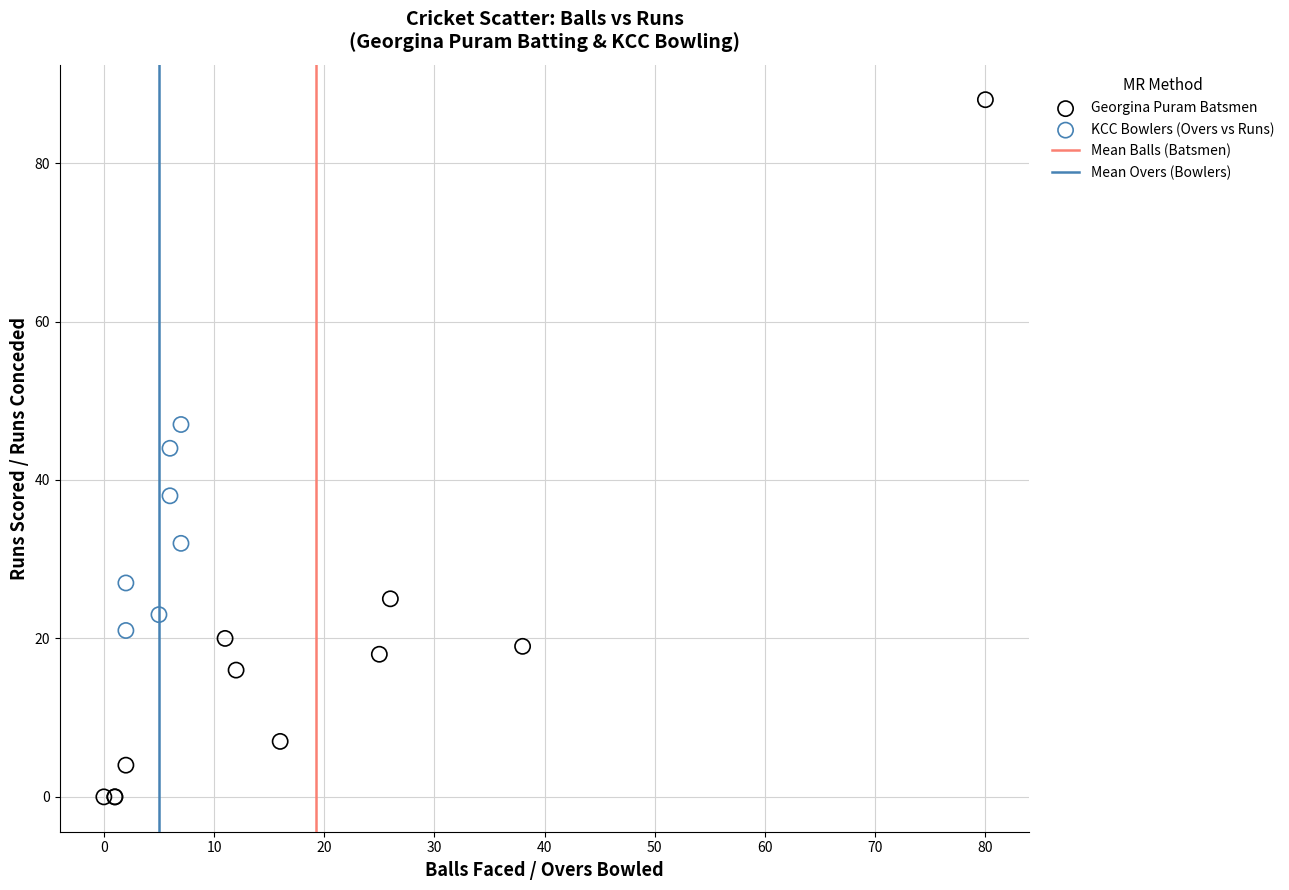

Which series contains the lowest Y value?

Georgina Puram Batsmen